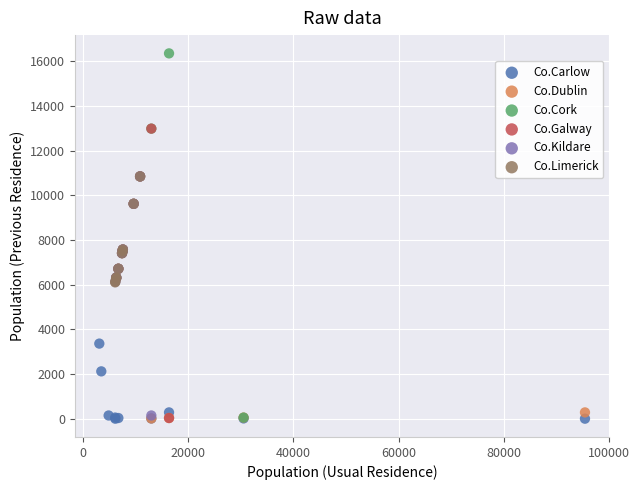

What are all the series names shown in the legend?

Co.Carlow, Co.Dublin, Co.Cork, Co.Galway, Co.Kildare, Co.Limerick